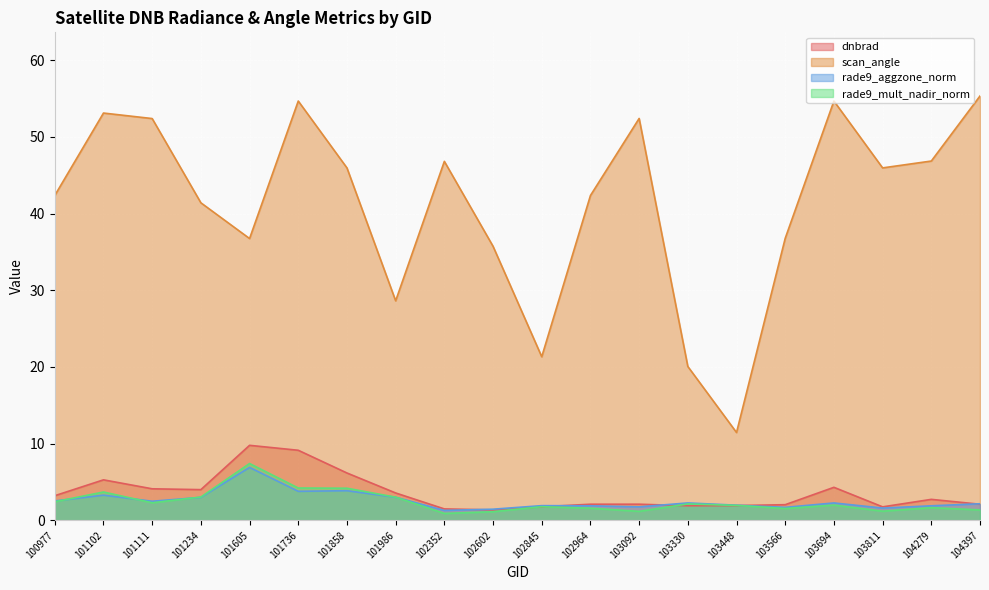

Is the value of scan_angle at 101605 greater than the value of dnbrad at 104397?

Yes